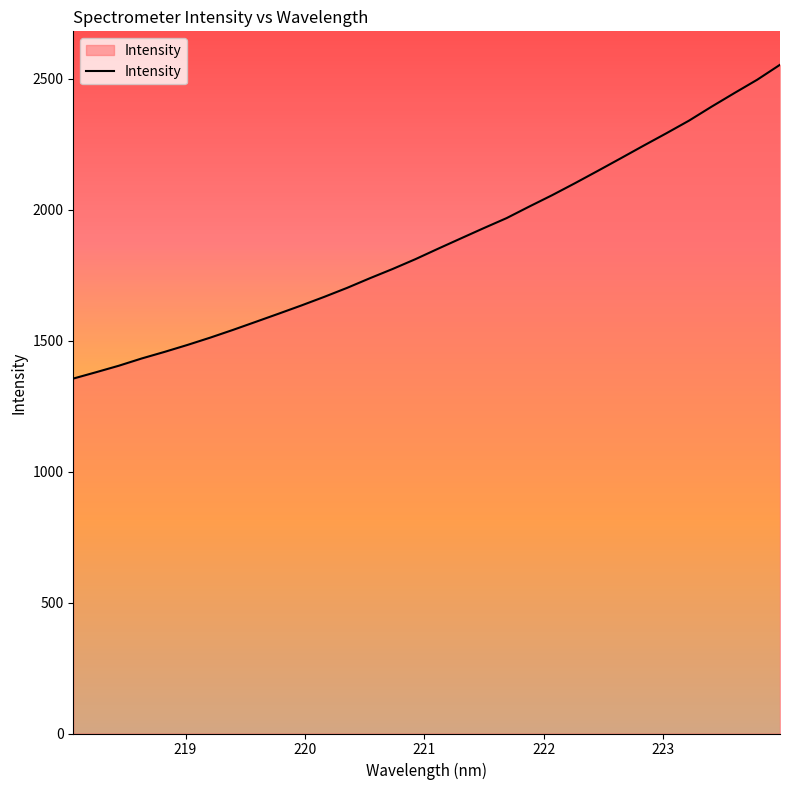

What is the difference between the maximum and minimum values?

1198.0